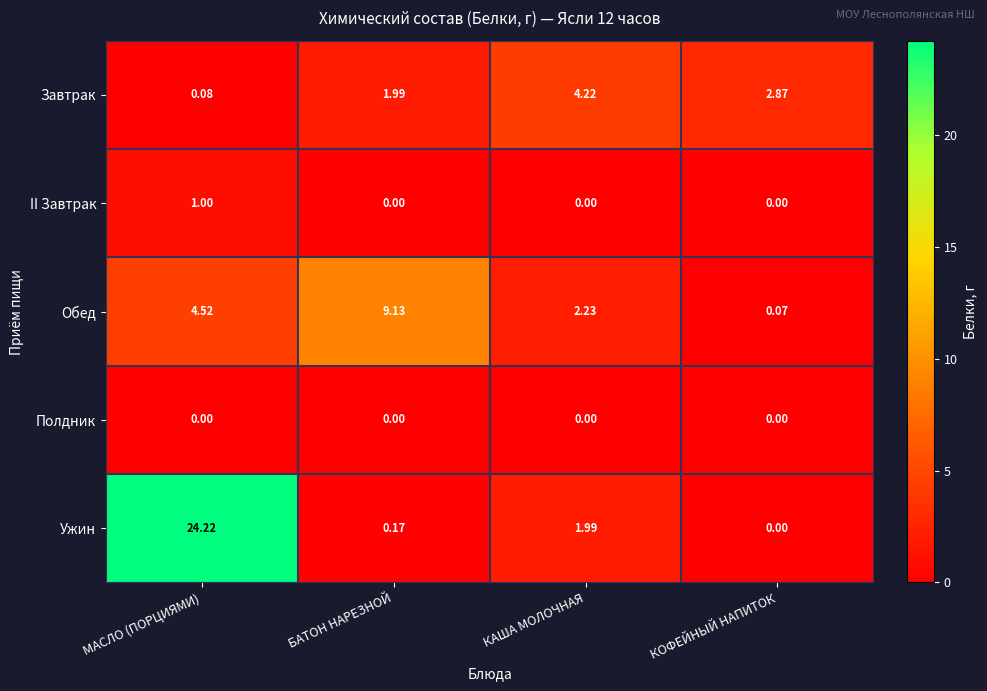

At which label does Ужин reach its peak?

МАСЛО (ПОРЦИЯМИ)